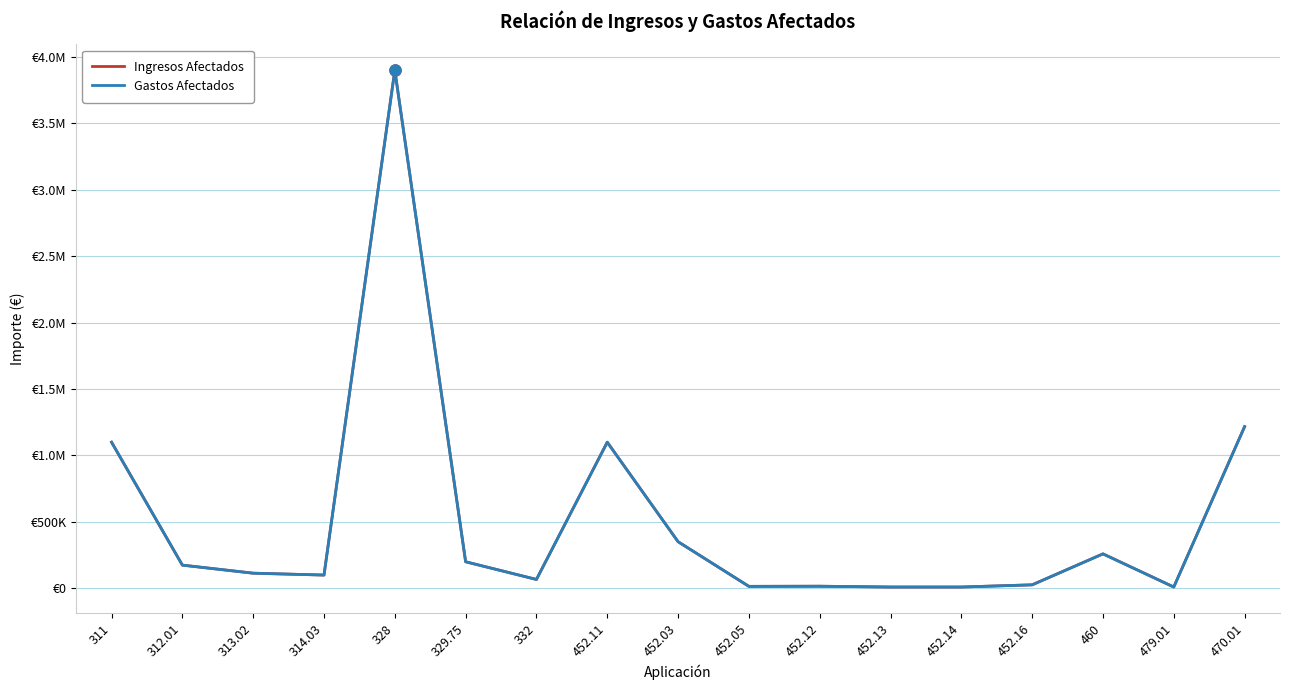

Which series has the largest range (max minus min)?

Ingresos Afectados